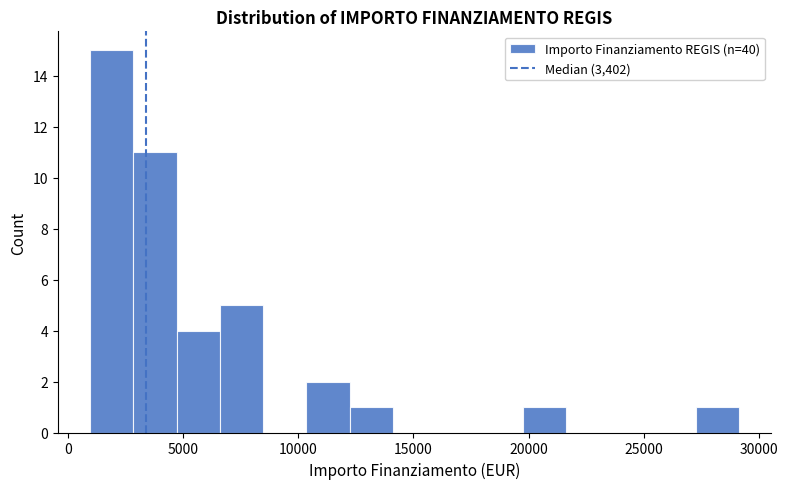

Around what value on the x-axis is the tallest bar? Give the approximate position of its centre, as read against the axis.

2000